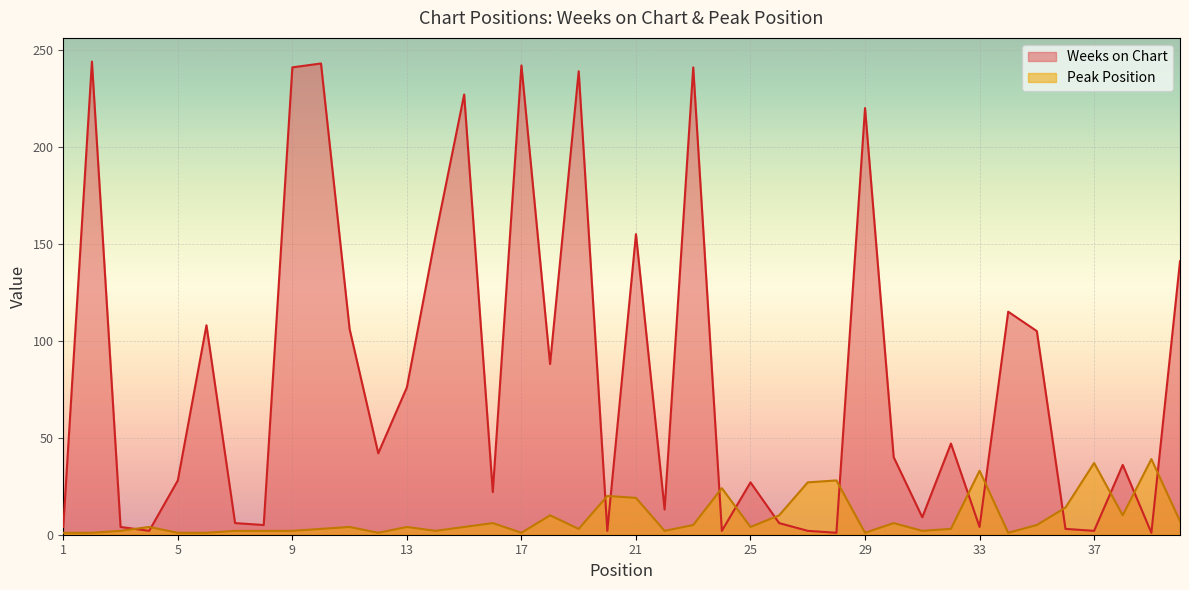

In Peak Position, how many points are higher than both neighbors (excluding endpoints)?

12